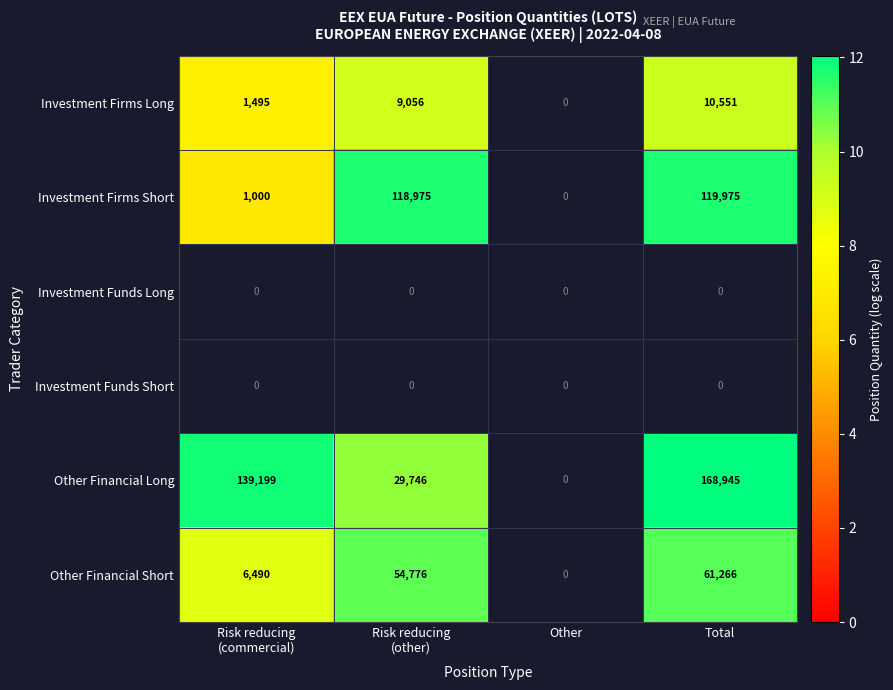

The value of Other Financial Long at Total is 168945. True or false?

True